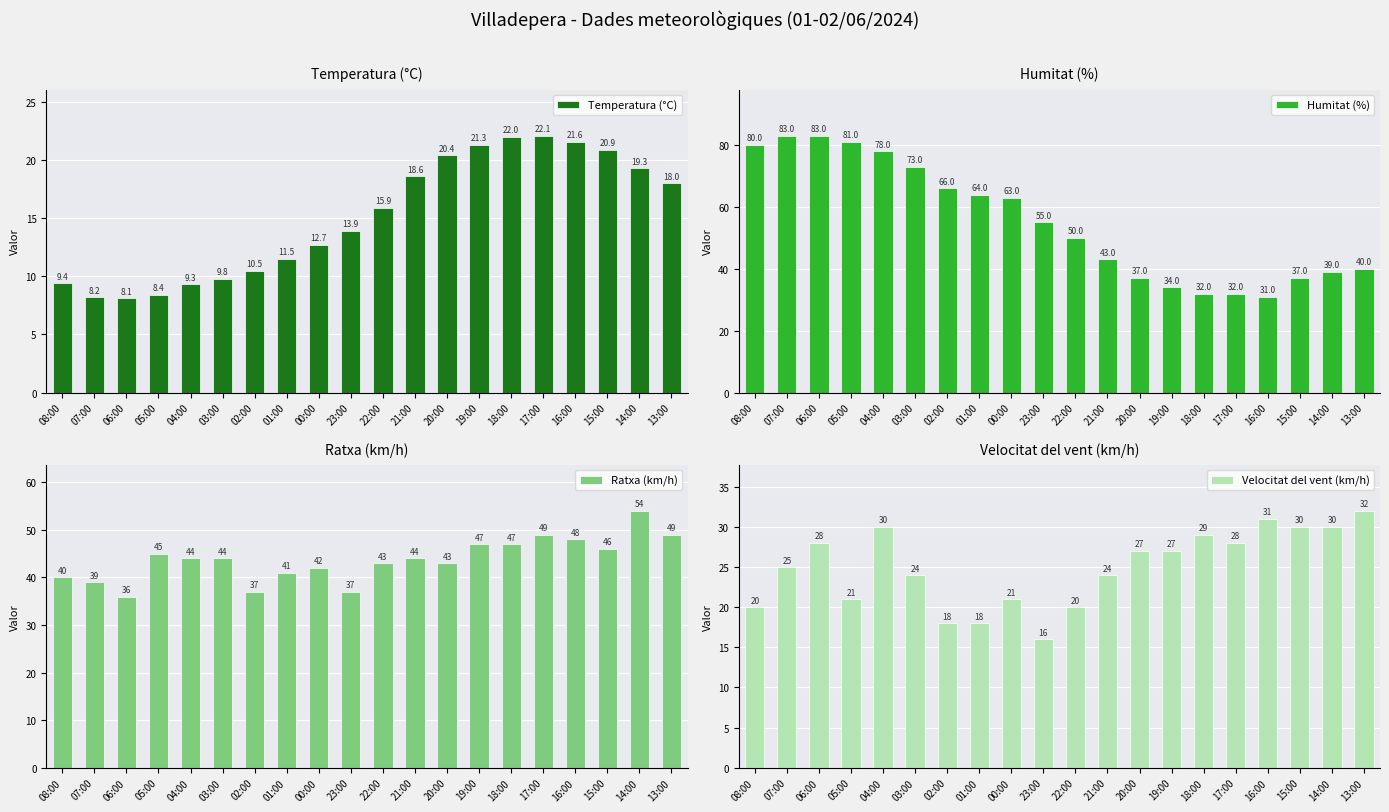

What position from the right is 18:00?

6